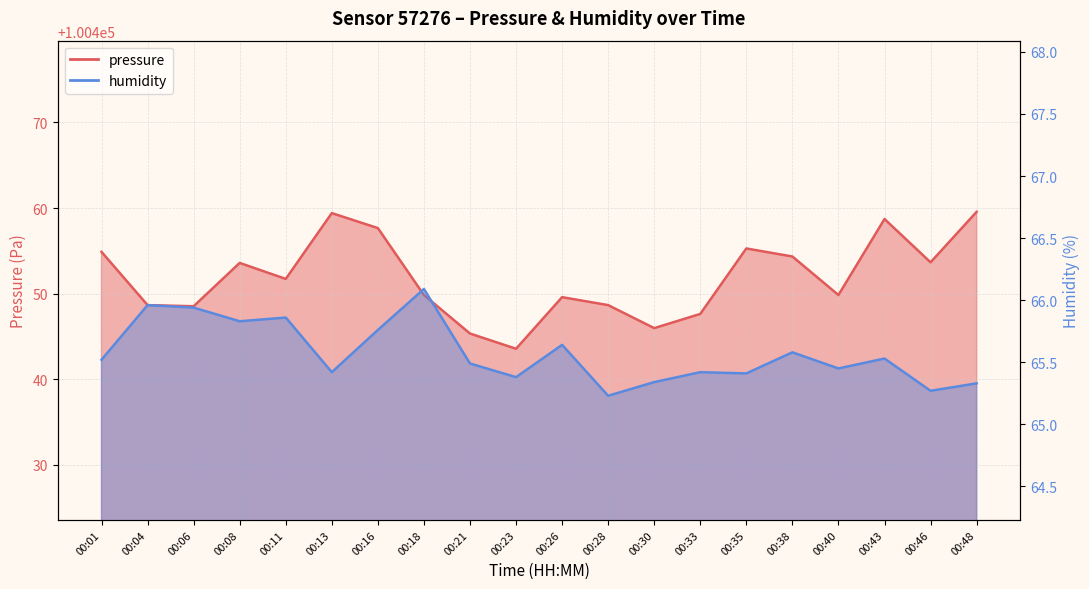

Which label corresponds to the largest value in the chart?

00:48